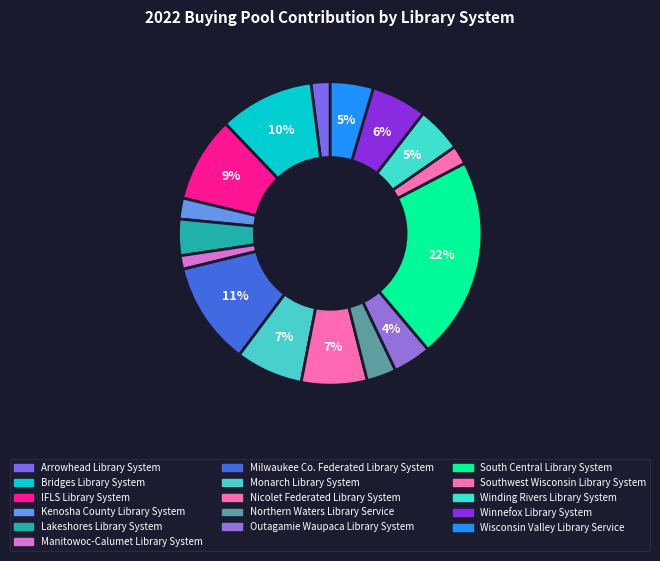

What is the ratio of the value at Monarch Library System to the value at Southwest Wisconsin Library System?

3.5